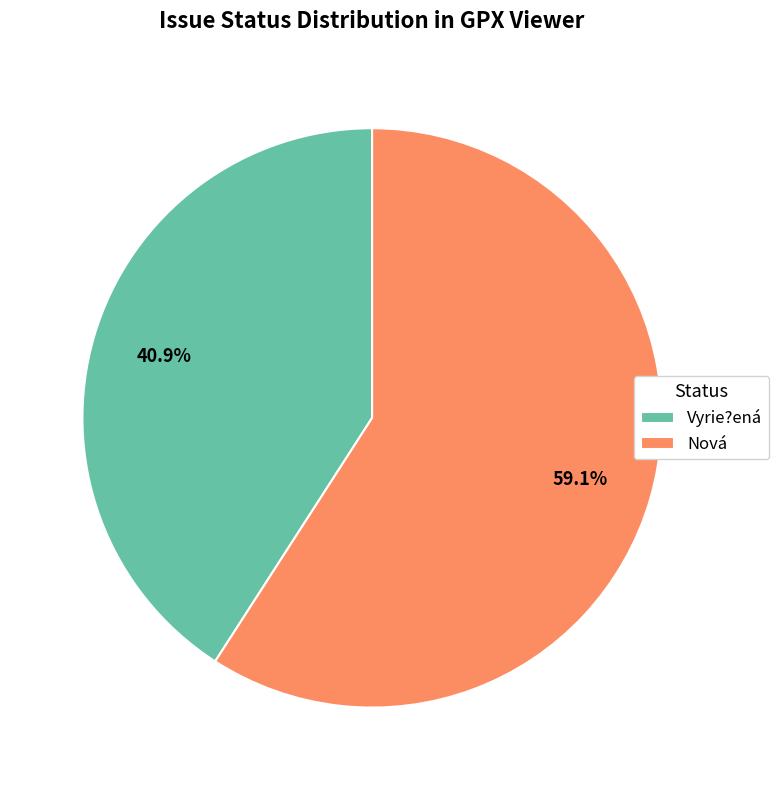

How much of the chart is everything except Nová?

40.9%